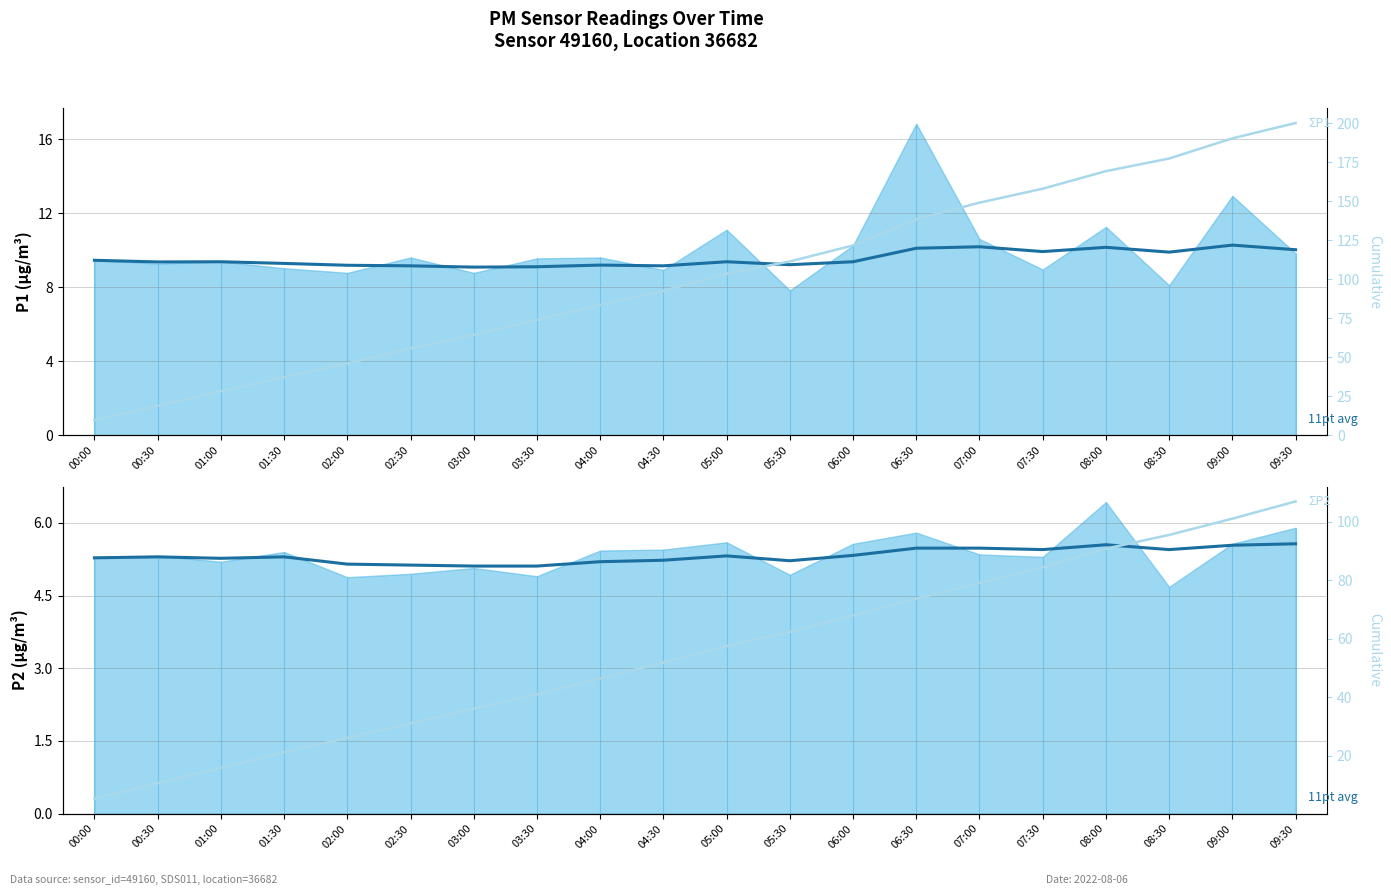

Where is P2 11pt avg nearest to the value 5?

03:00